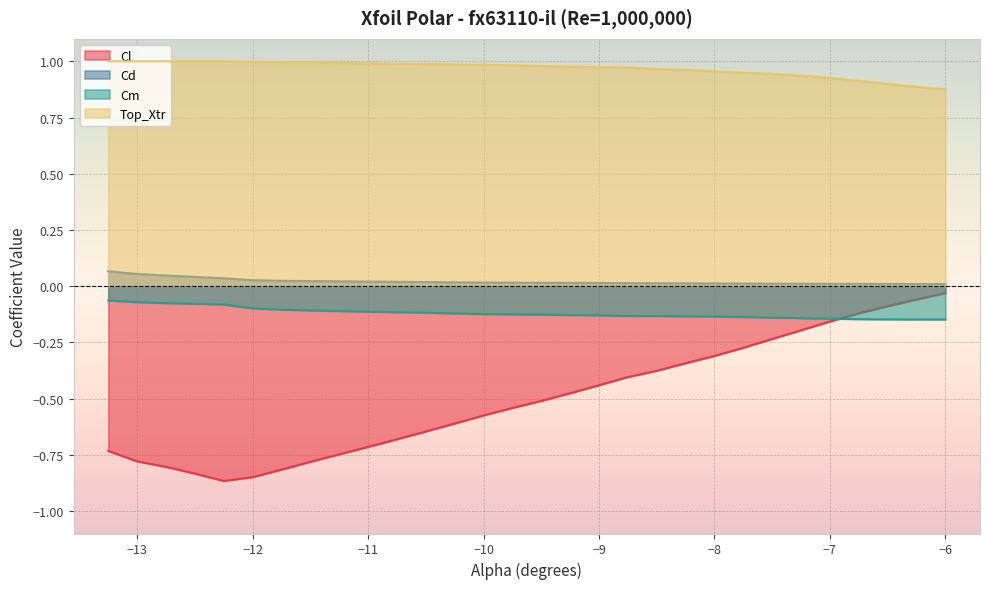

Which series has the largest range (max minus min)?

Cl